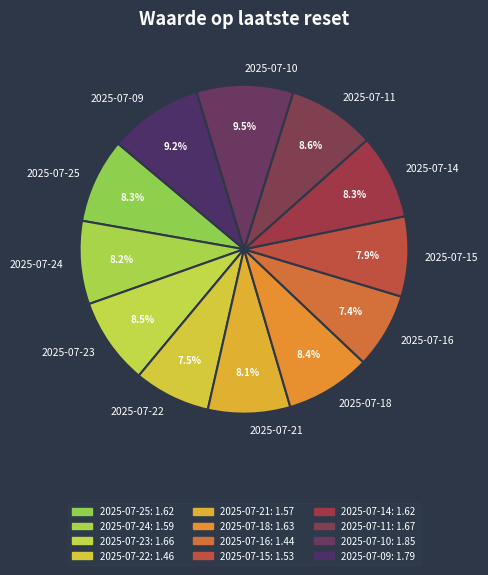

What is the ratio of the value at 2025-07-15 to the value at 2025-07-18?

0.9